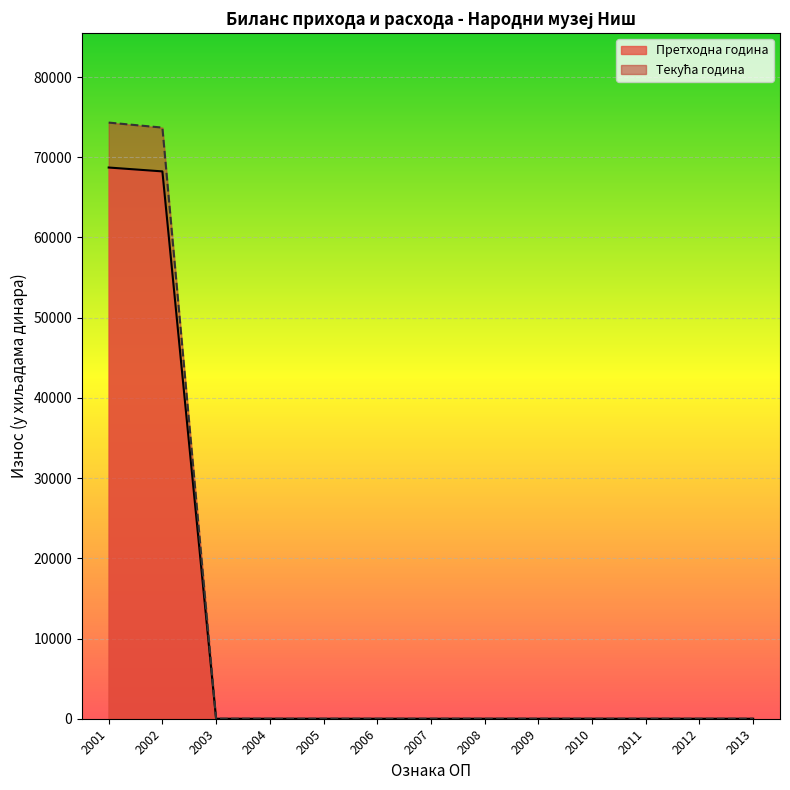

True or false: Текућа година and Претходна година intersect in this chart.

False